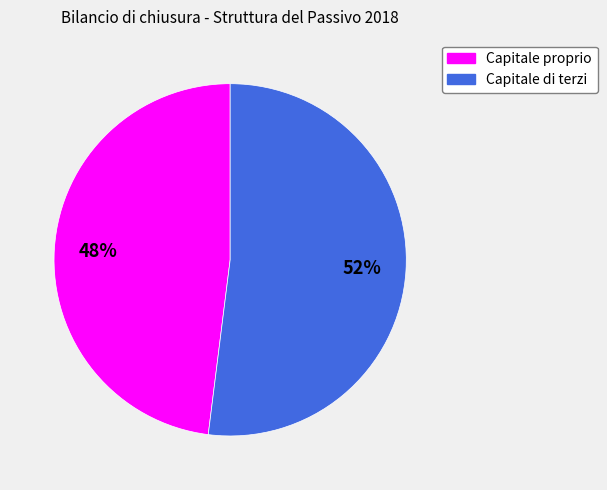

Which slice is the largest?

Capitale di terzi